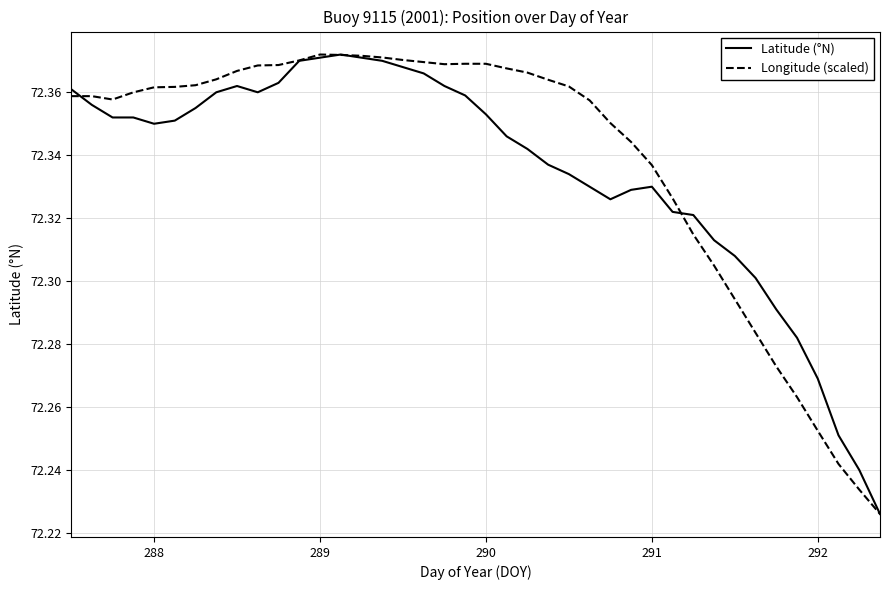

Is it true that Longitude (scaled) equals 115.2 at 289?

False